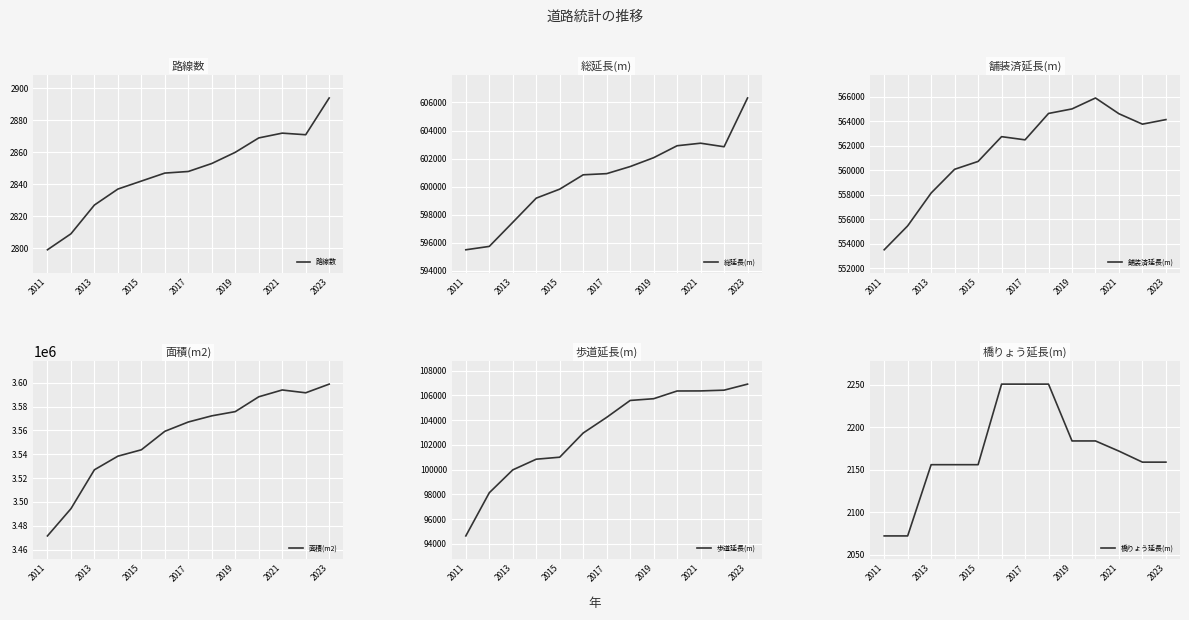

In 路線数, how many points are lower than both neighbors (excluding endpoints)?

1